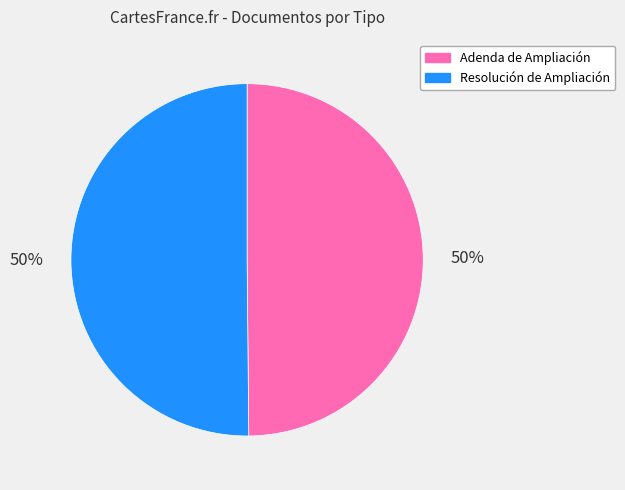

What is the ratio of the value at Adenda de Ampliación to the value at Resolución de Ampliación?

1.0